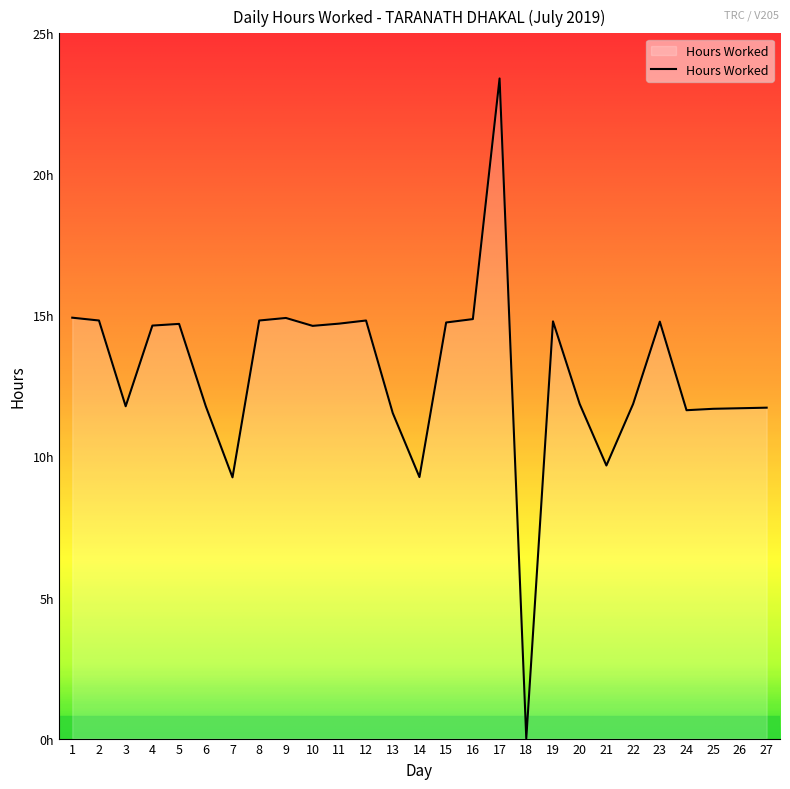

Does the chart have visible grid lines?

No